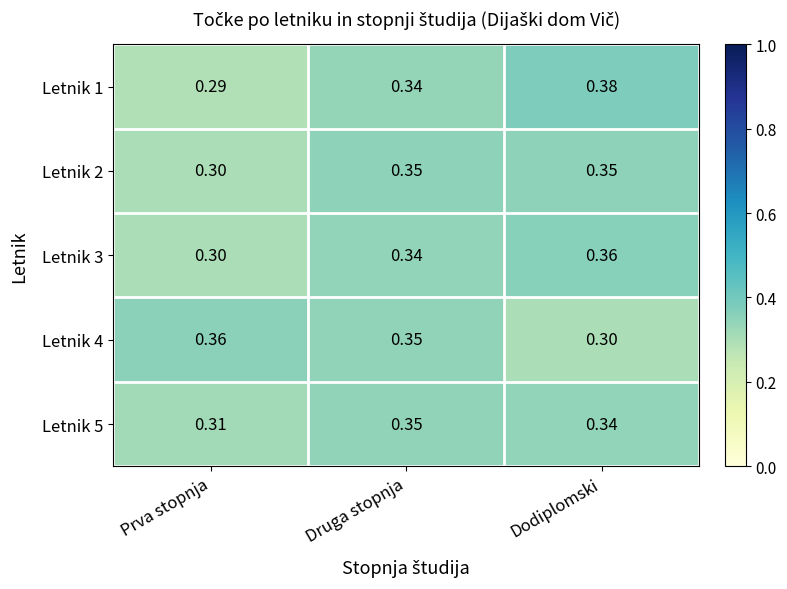

Is the value of Letnik 4 at Prva stopnja greater than the value of Letnik 3 at Prva stopnja?

Yes